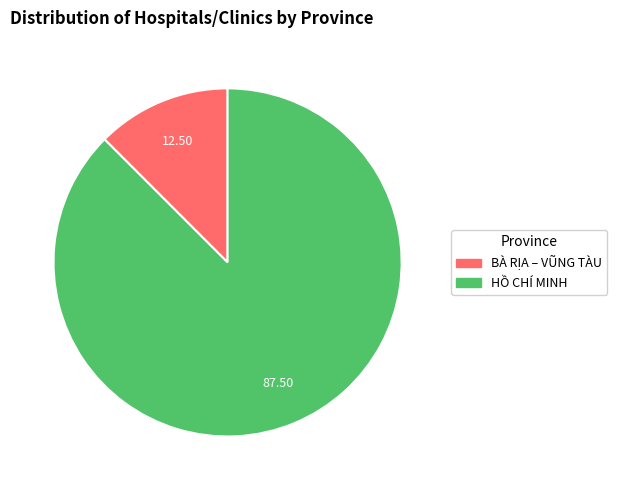

Count the number of slices in the pie.

2